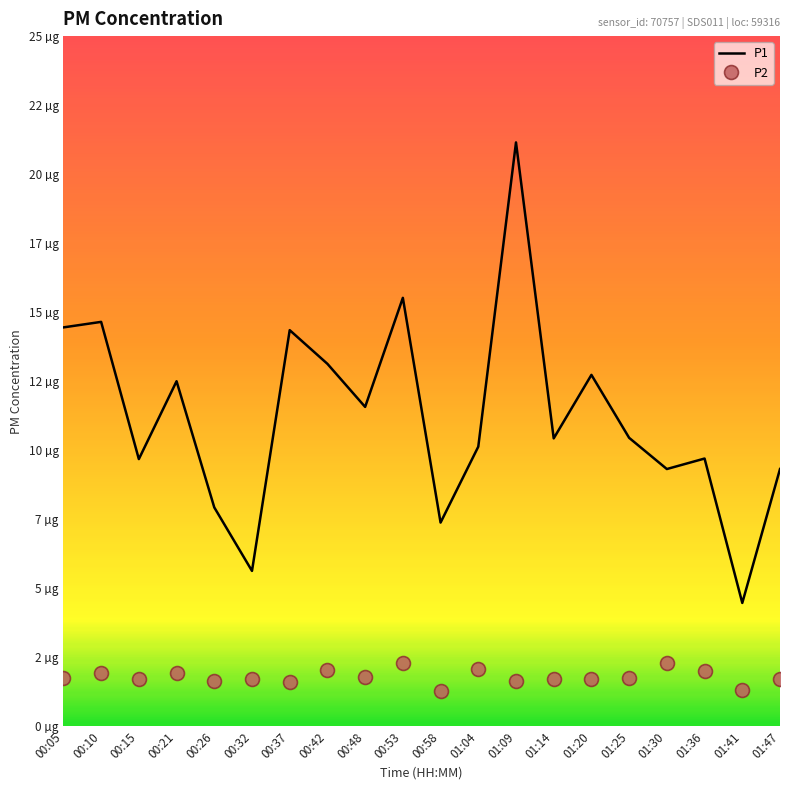

What are all the series names shown in the legend?

P1, P2